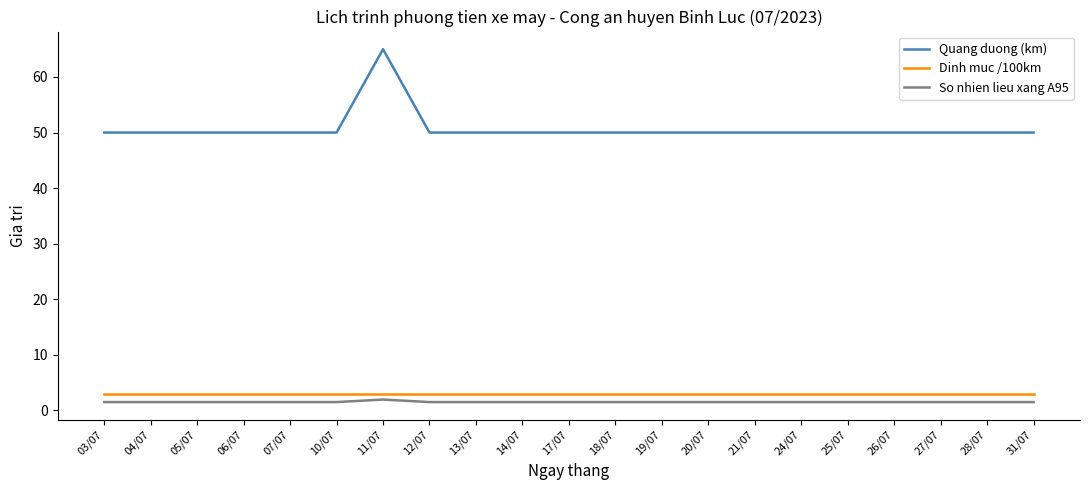

True or false: Dinh muc /100km and Quang duong (km) cross at least once.

False